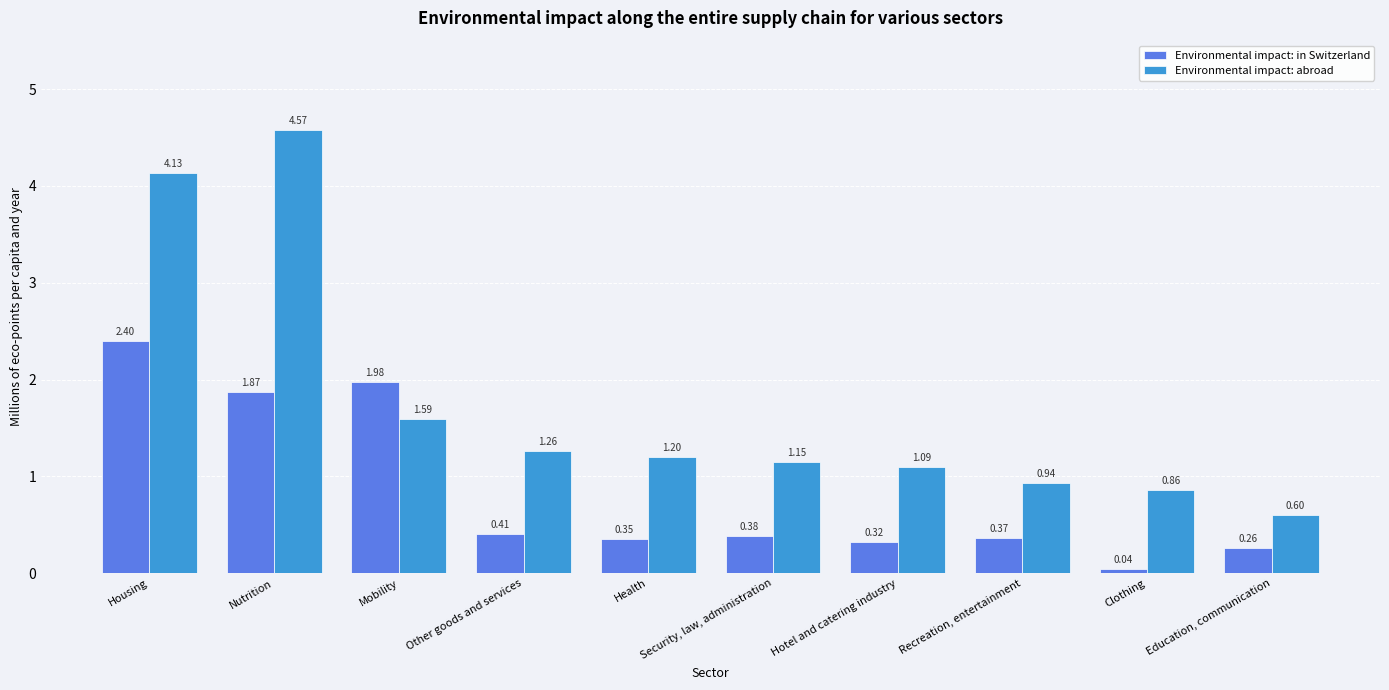

Which series has the largest total across all categories?

Environmental impact: abroad